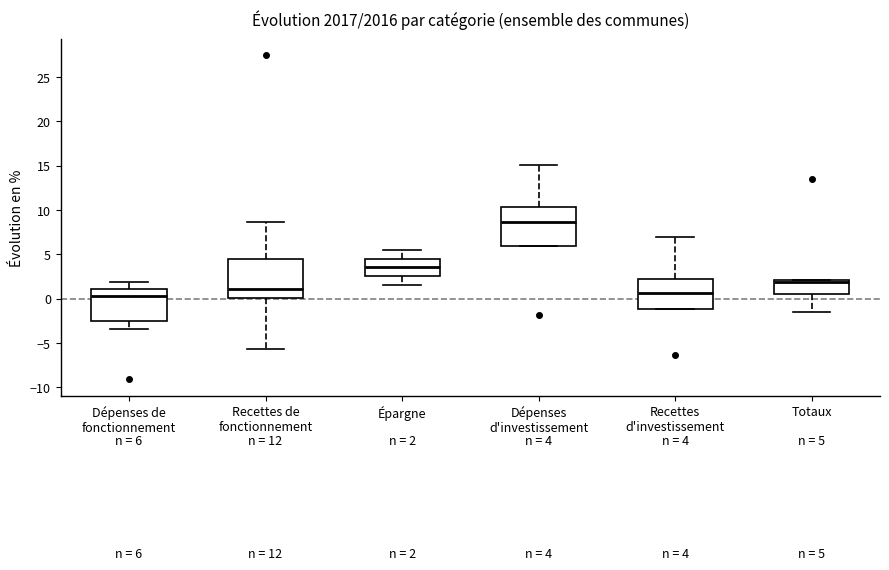

Which box has the highest median line?

Dépenses d'investissement